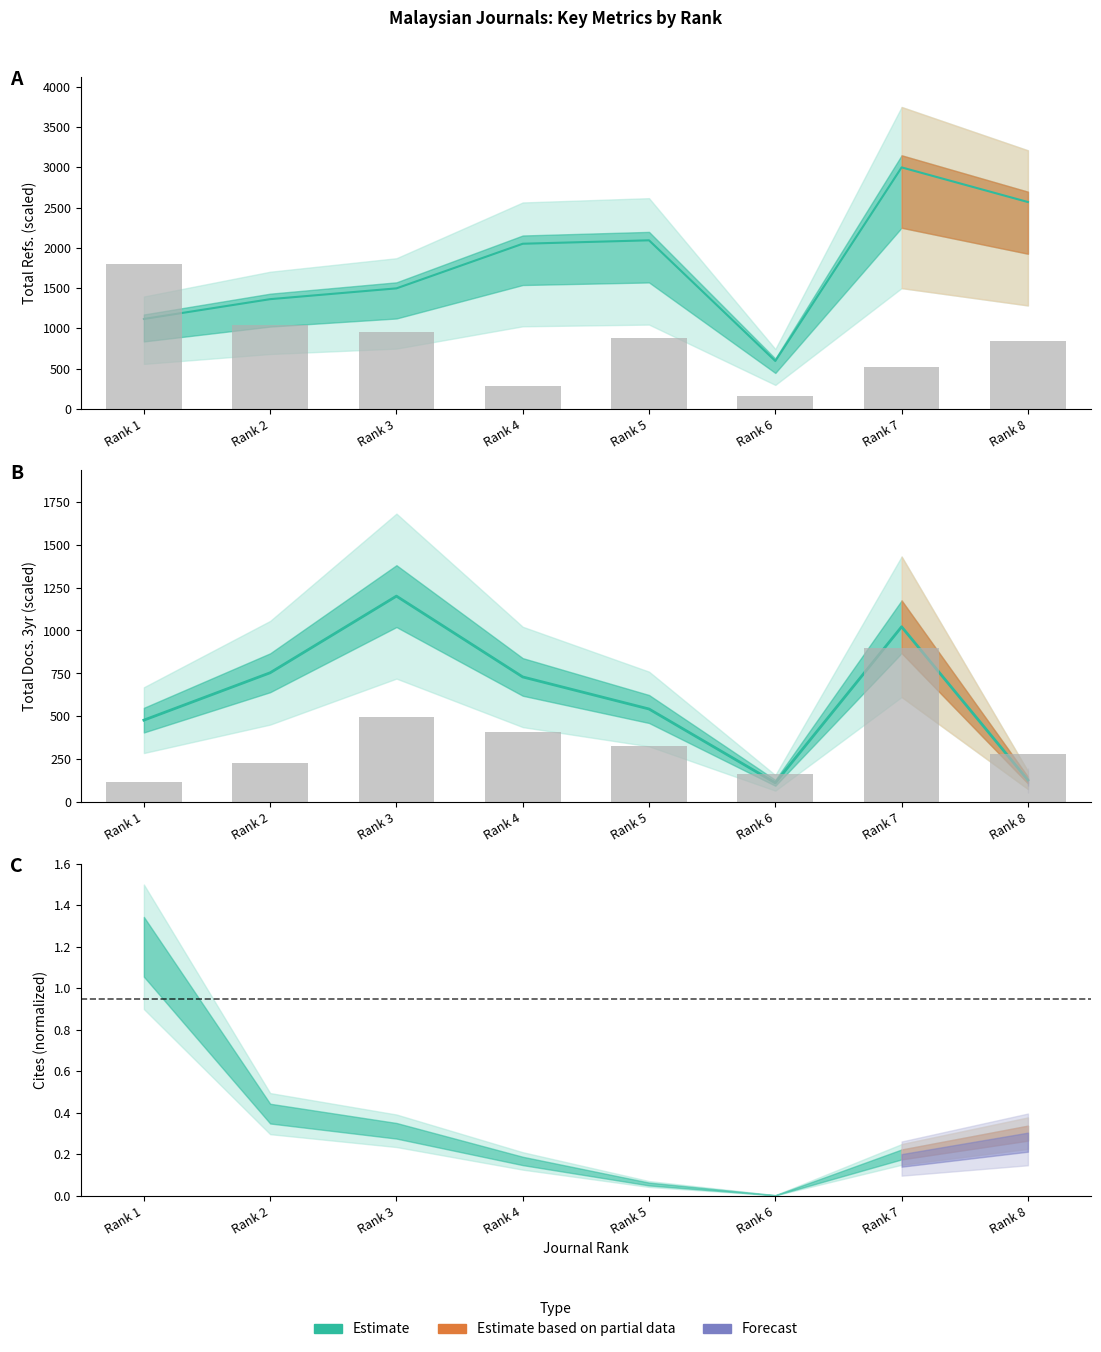

Which series changed the most between Rank 2 and Rank 3?

Total Docs. (3years)